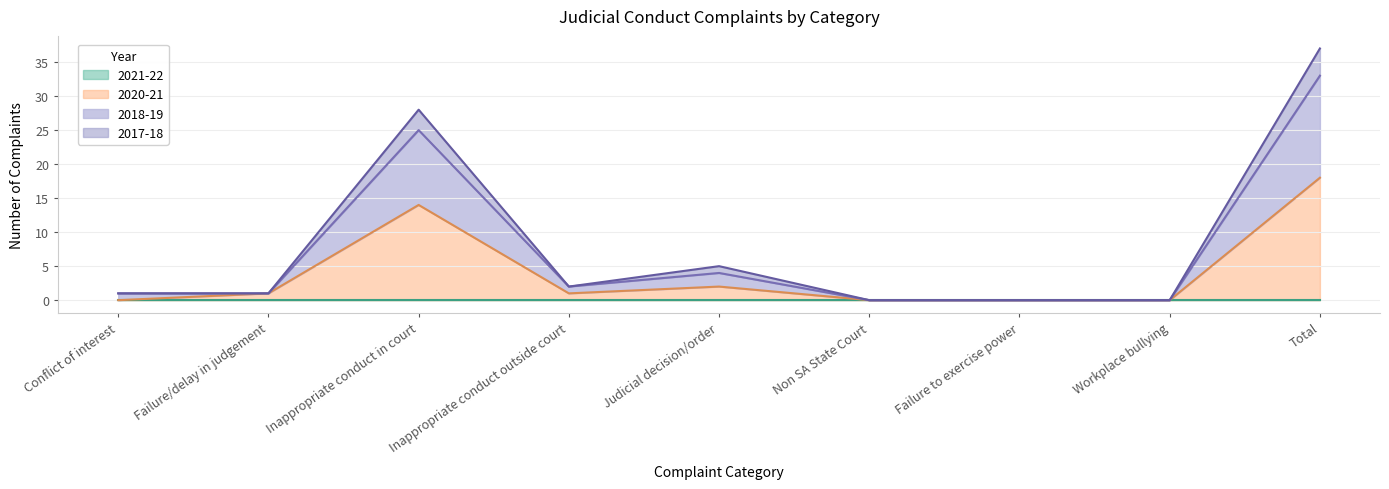

True or false: 2020-21 has more than 0 interior local peaks.

True